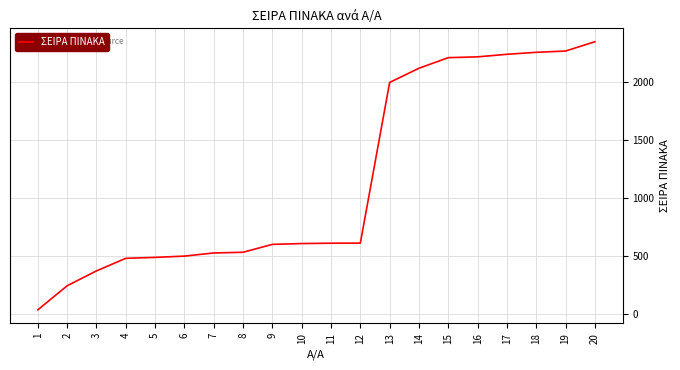

Approximately how many times larger is the value at 14 compared to 18?

0.9